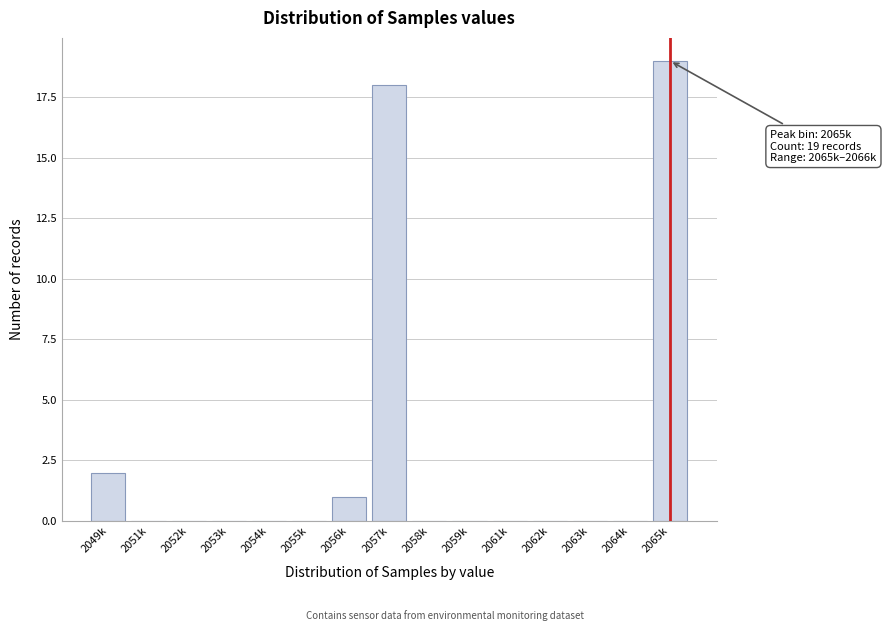

Between 2057k and 2061k, which is larger?

2057k